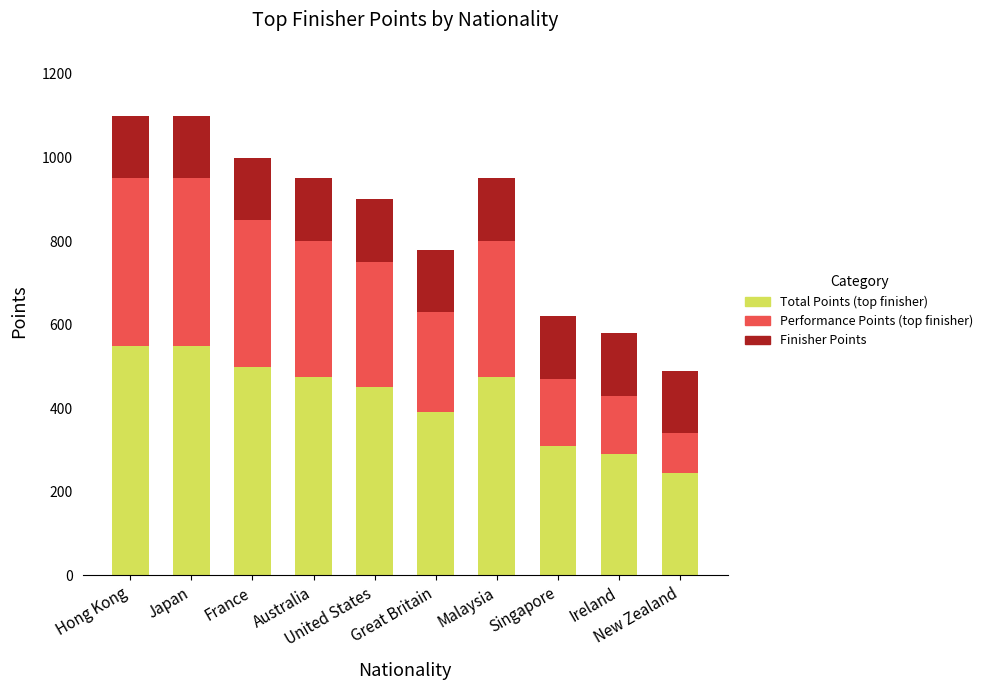

Where is Total Points (top finisher) nearest to the value 397?

Great Britain